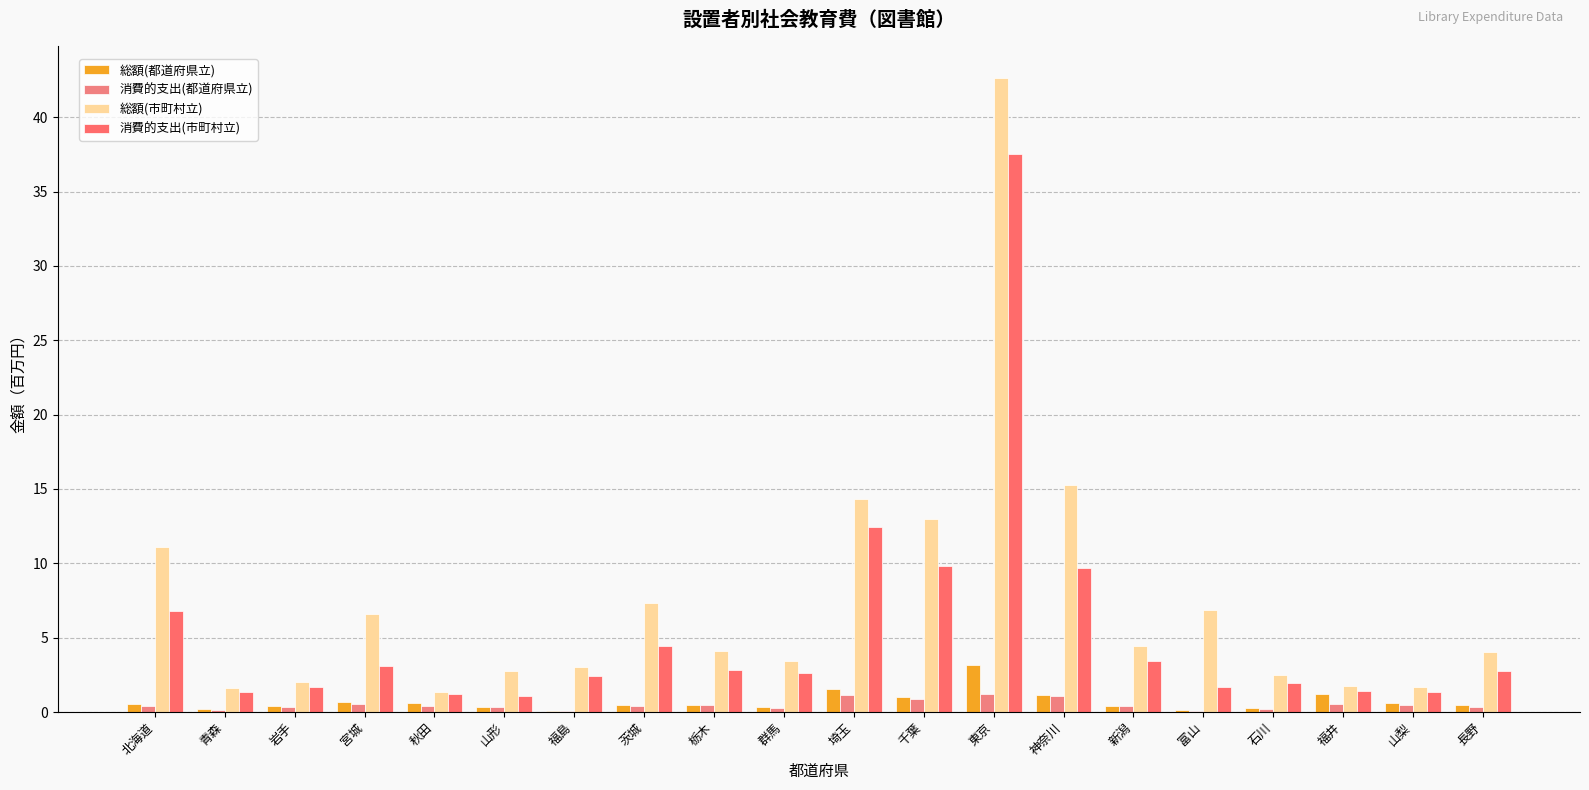

At which label does 消費的支出(市町村立) reach its peak?

東京